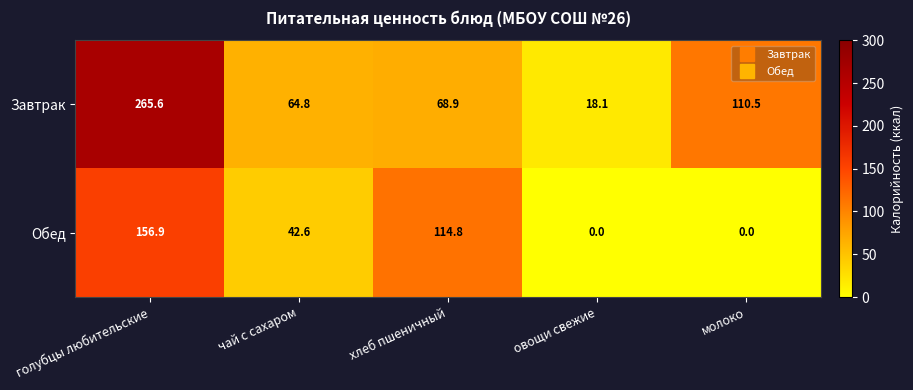

How many data points in Обед are less than 42?

2